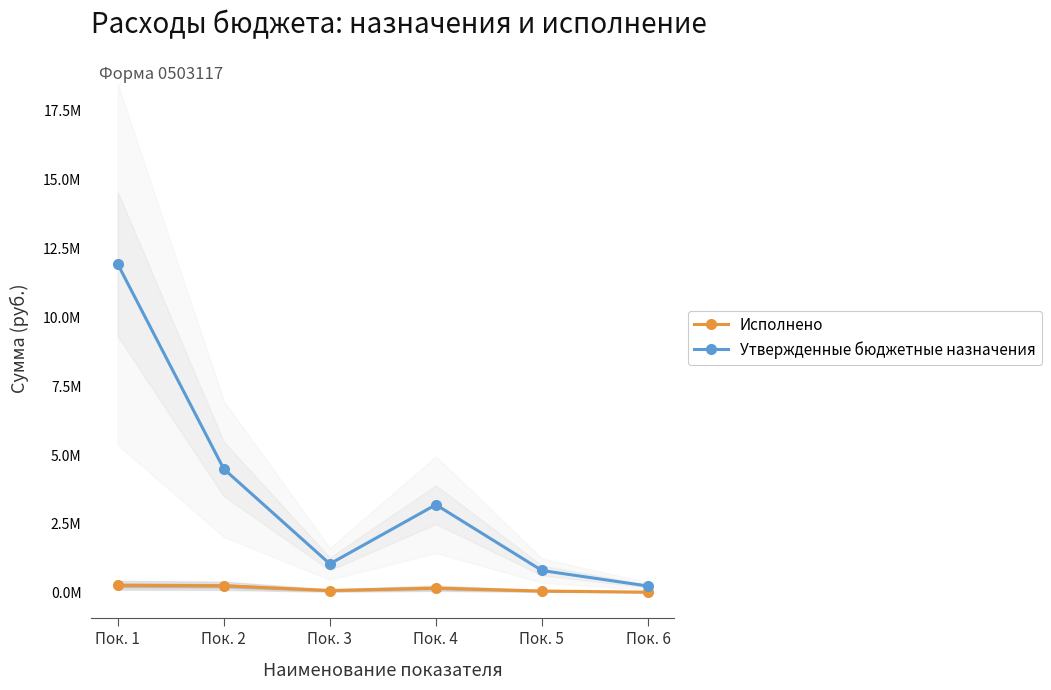

What is the value of the Утвержденные бюджетные назначения point at the 1st from the left?

11932604.9